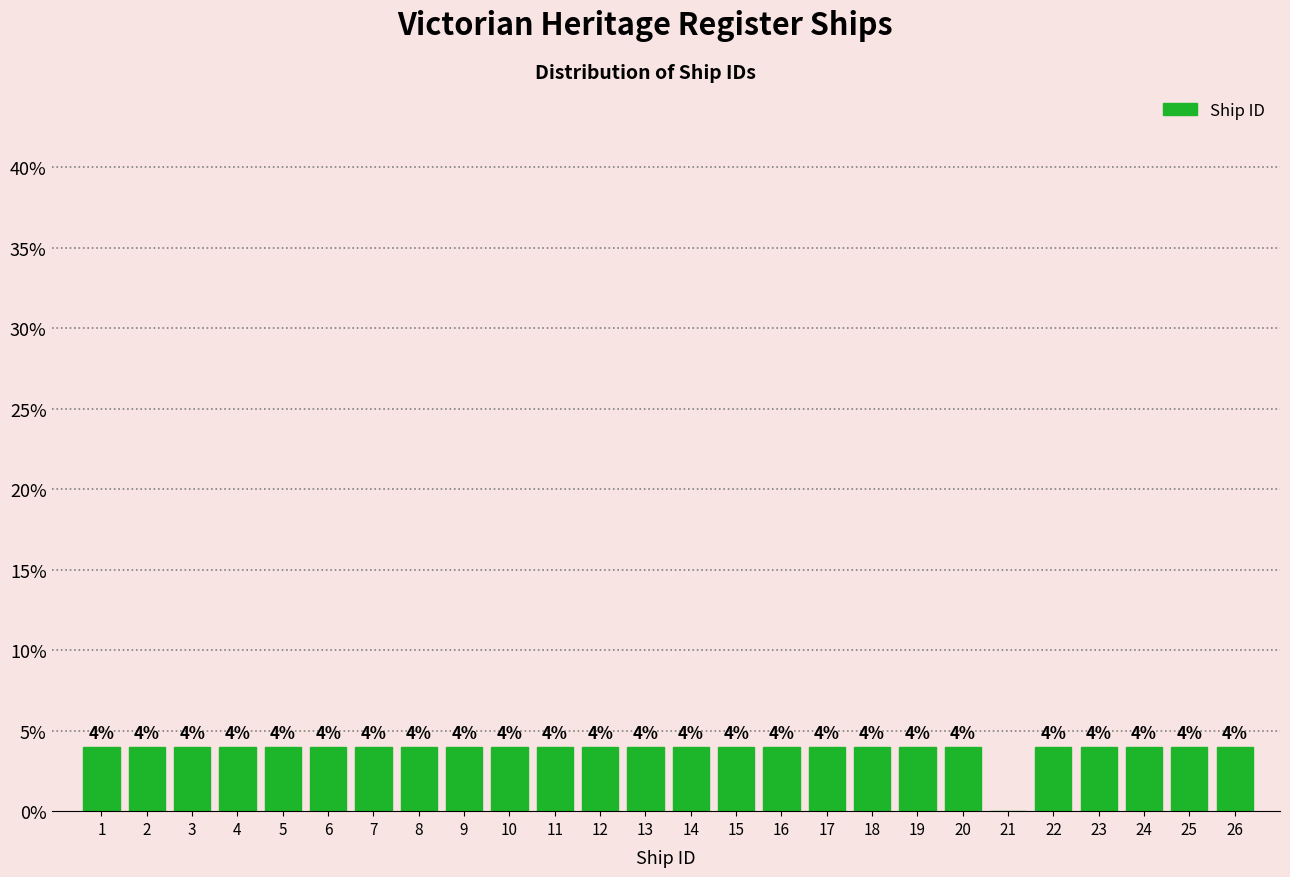

Reading left to right, transcribe all the data shown in this chart.

1=4	2=4	3=4	4=4	5=4	6=4	7=4	8=4	9=4	10=4	11=4	12=4	13=4	14=4	15=4	16=4	17=4	18=4	19=4	20=4	21=0	22=4	23=4	24=4	25=4	26=4